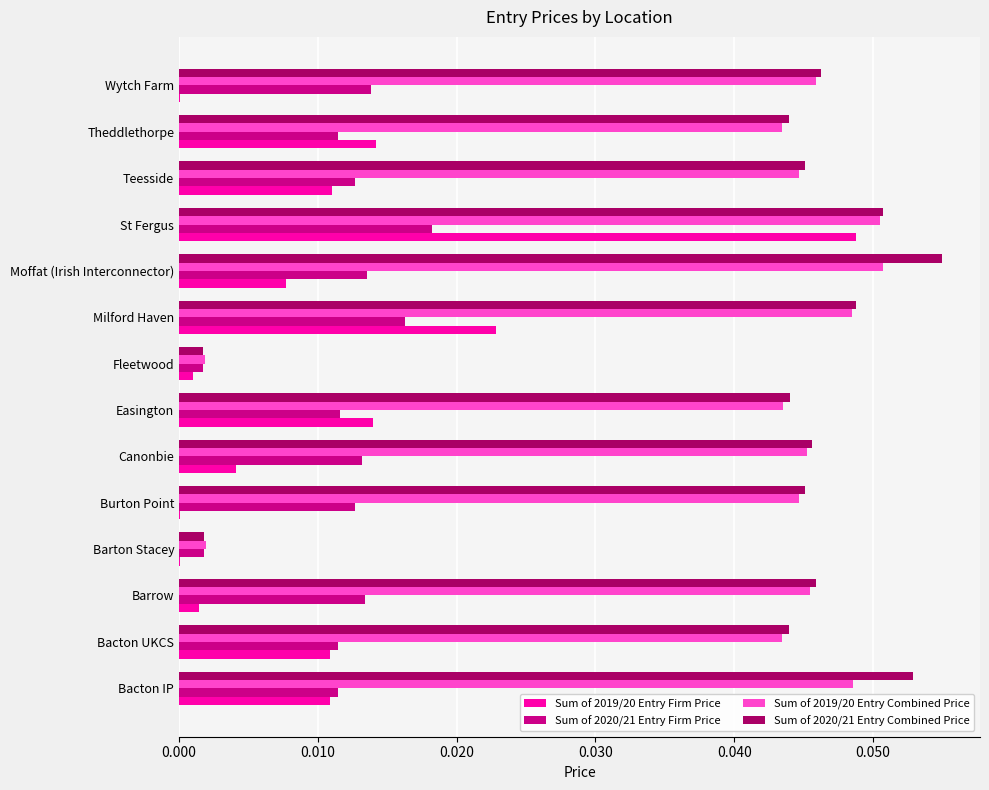

The Sum of 2020/21 Entry Firm Price series shows 0.0 at St Fergus. True or false?

True